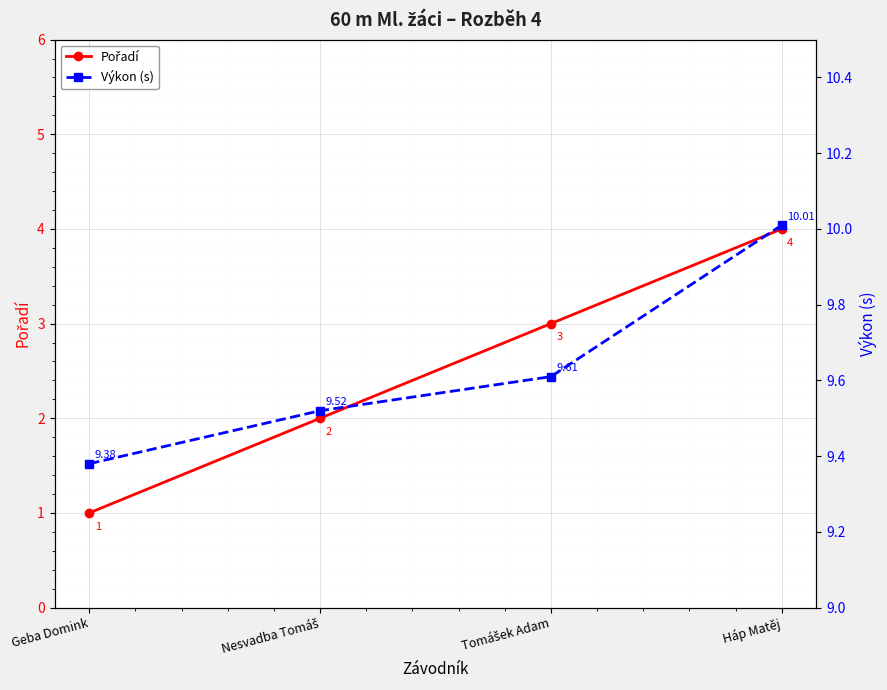

Reading left to right, list all the values displayed in this chart.

Pořadí: 1.0	2.0	3.0	4.0
Výkon (s): 9.4	9.5	9.6	10.0